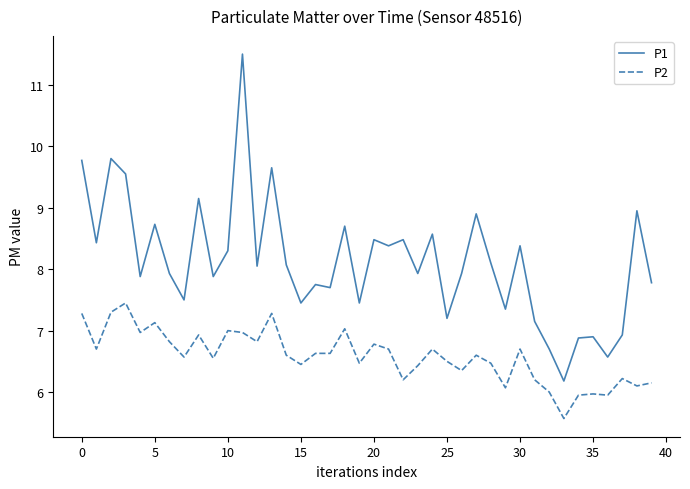

Which series has the largest range (max minus min)?

P1